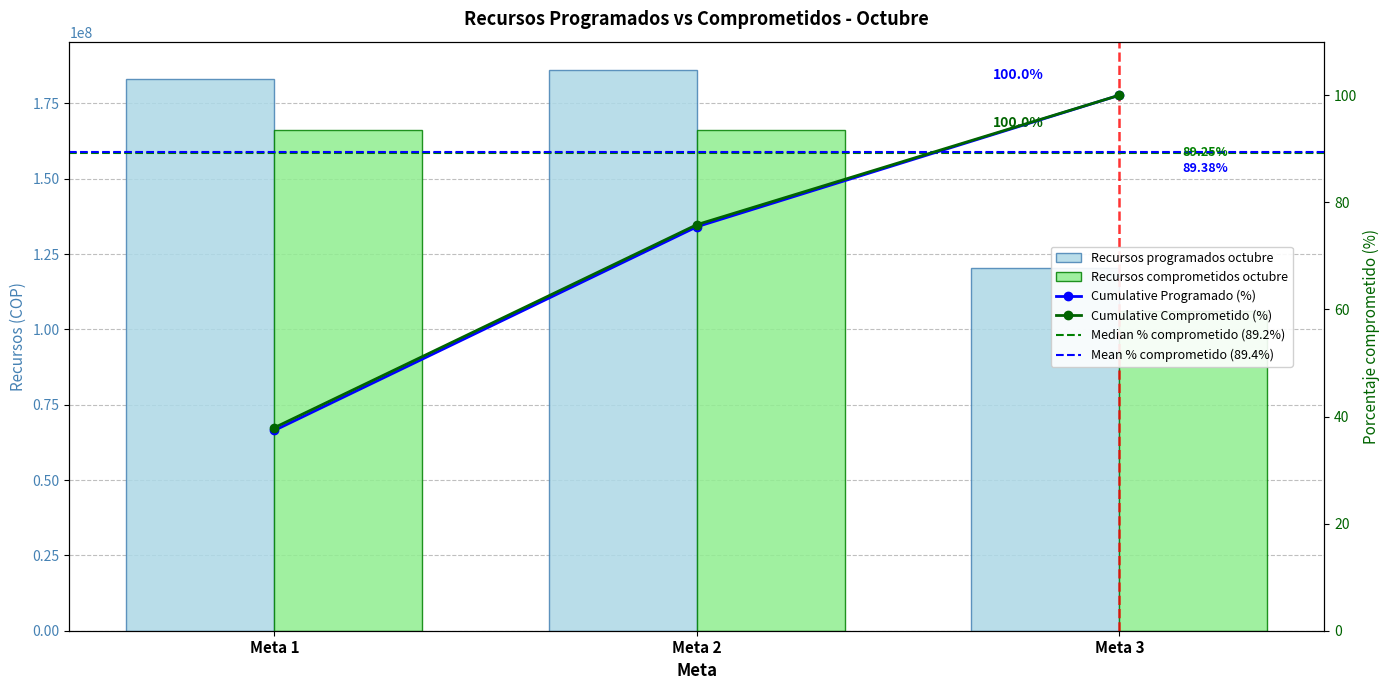

What is the average value of the Recursos programados octubre series?

163140623